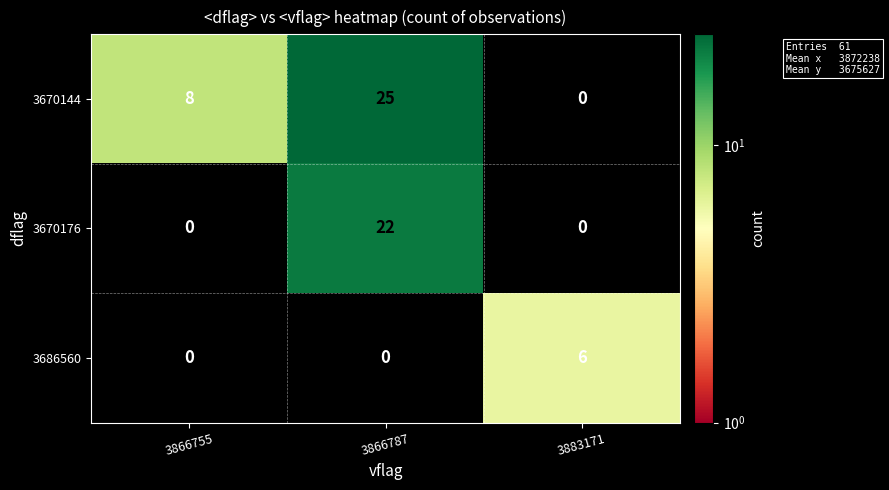

True or false: 3670176 has a value of 13 at 3866787.

False